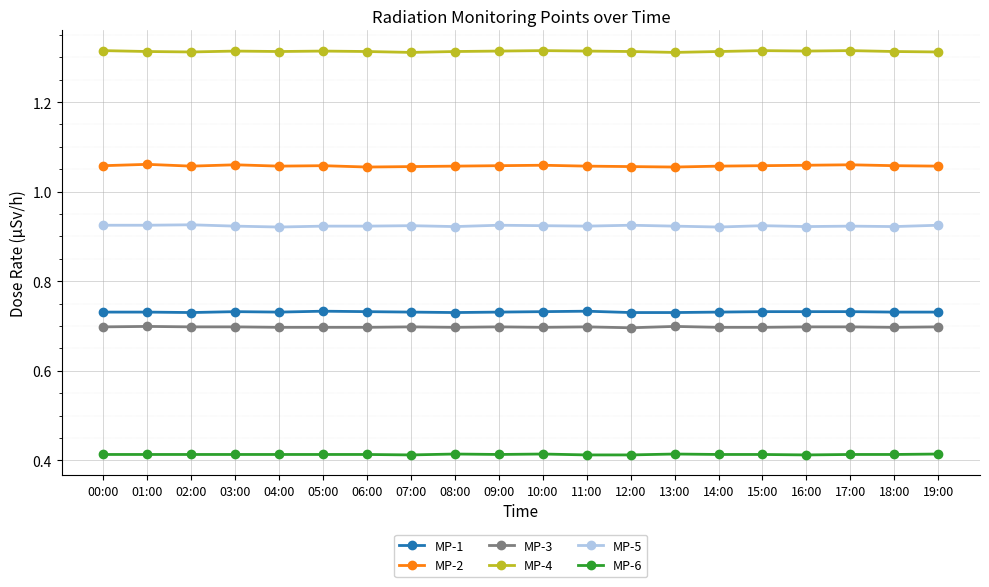

True or false: MP-4 has more than 1 interior local peaks.

True